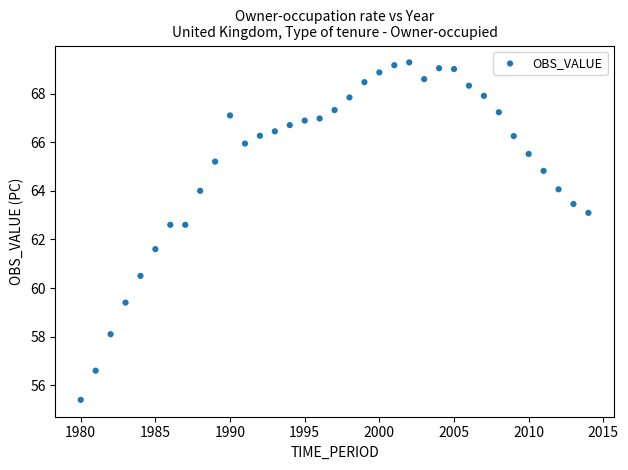

What is the range of X values (max minus min)?

34.0